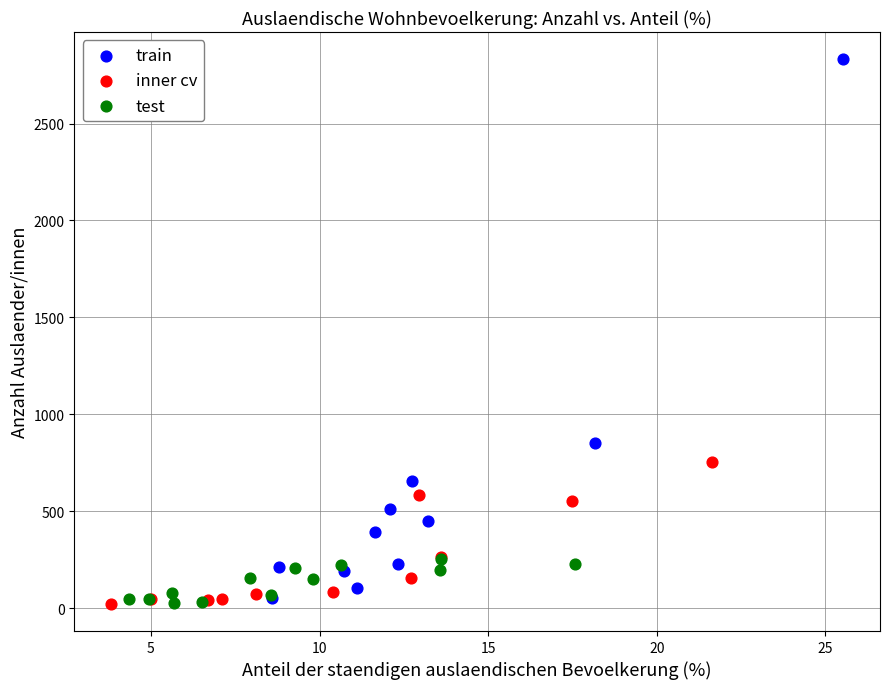

Which series has the largest Y range (max minus min)?

train